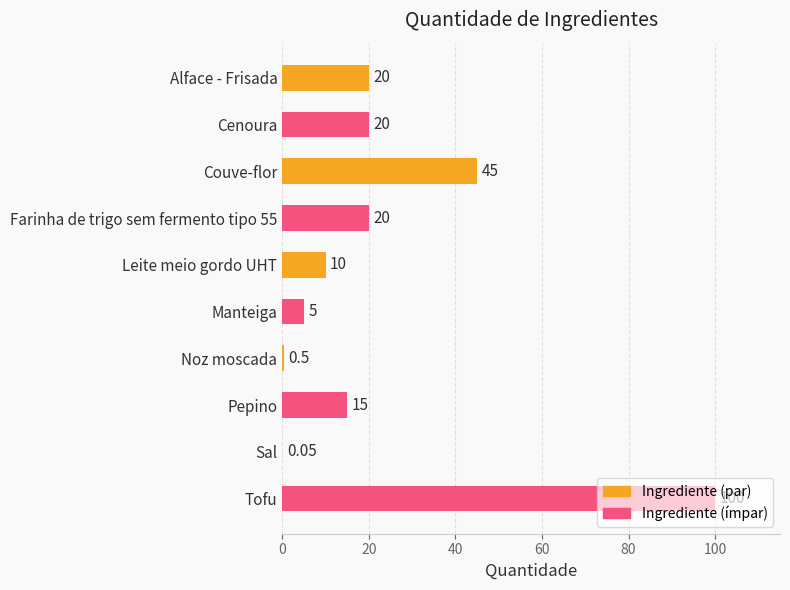

What is the average value?

23.6